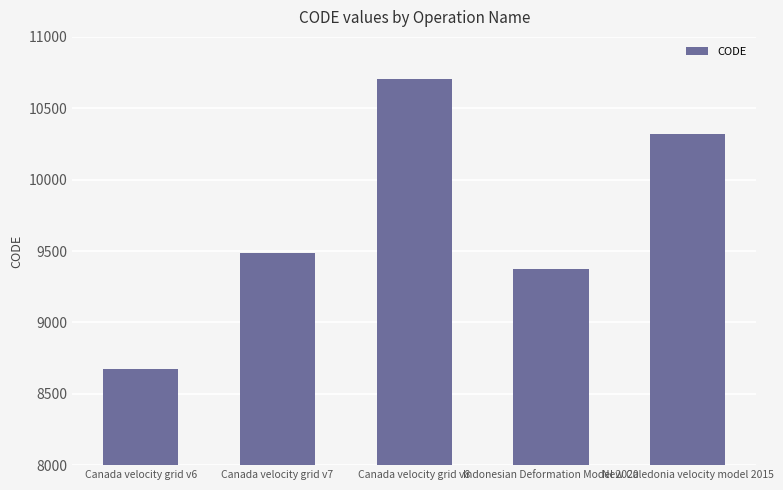

Between Canada velocity grid v8 and New Caledonia velocity model 2015, which is larger?

Canada velocity grid v8